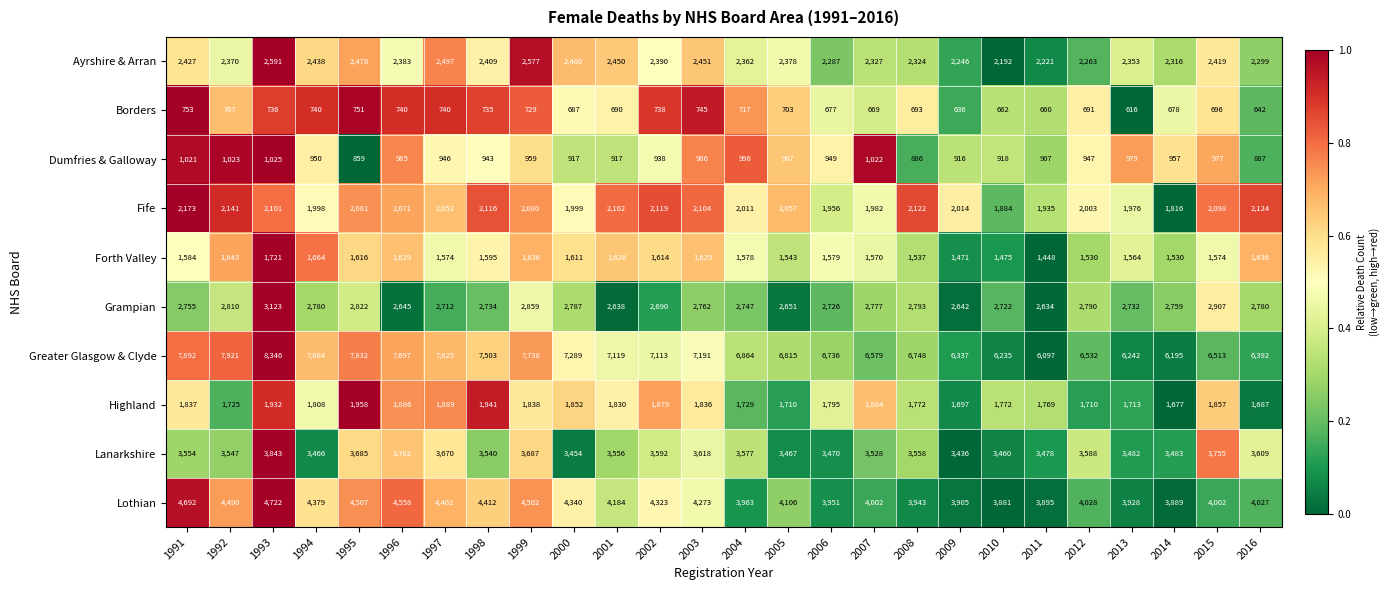

Which series has the largest range (max minus min)?

Greater Glasgow & Clyde